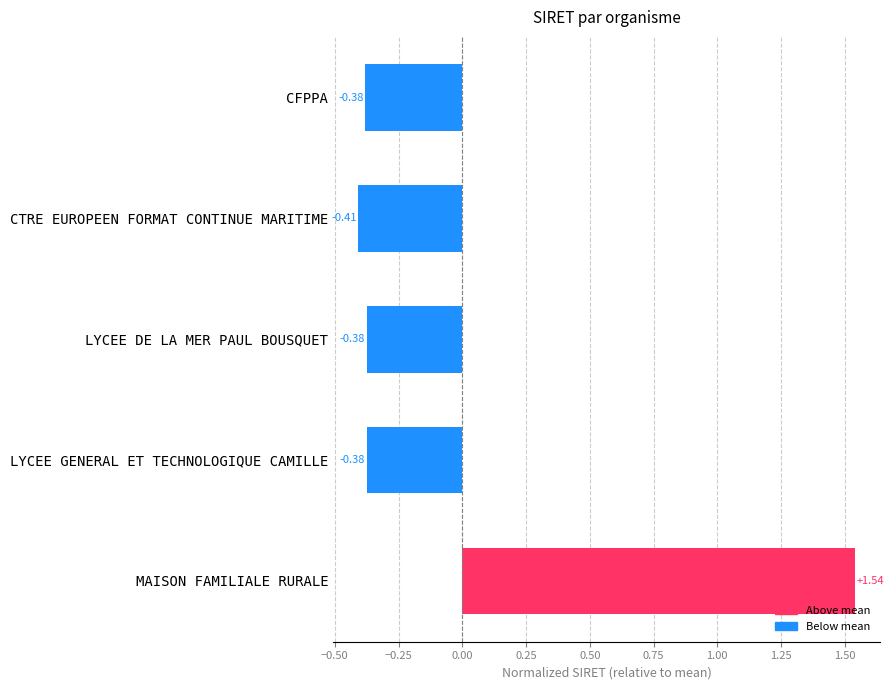

Does the chart contain stacked bars?

No